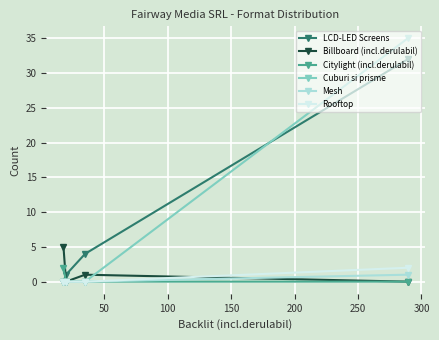

What is the value of the Billboard (incl.derulabil) point at the 3rd from the left?

1